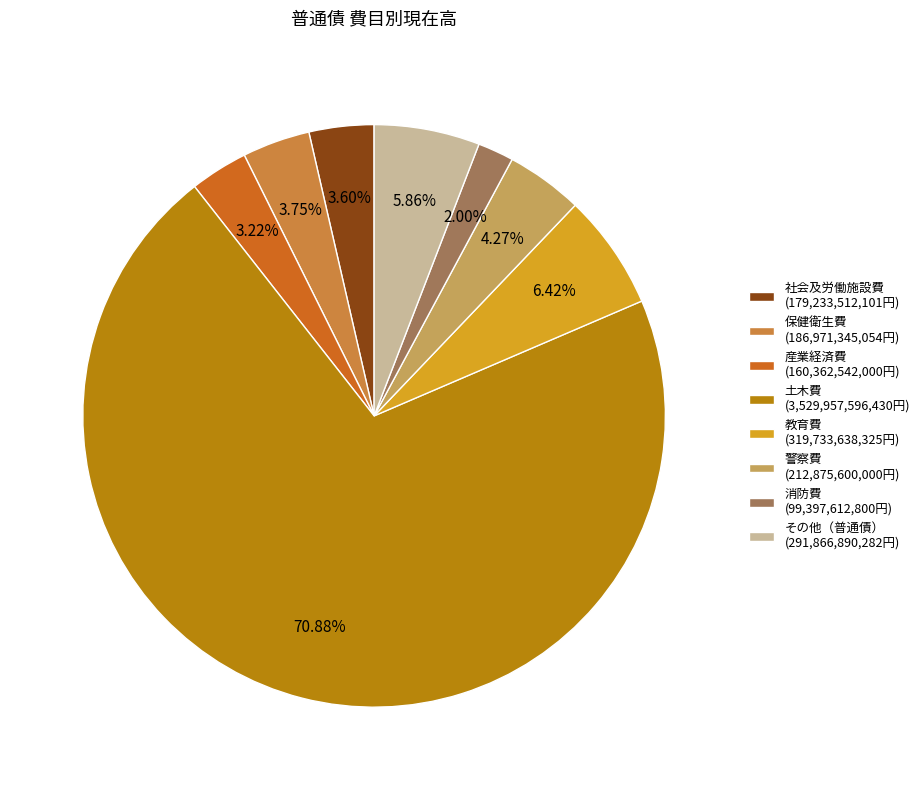

Is the sum of 産業経済費 and 消防費 greater than half?

No